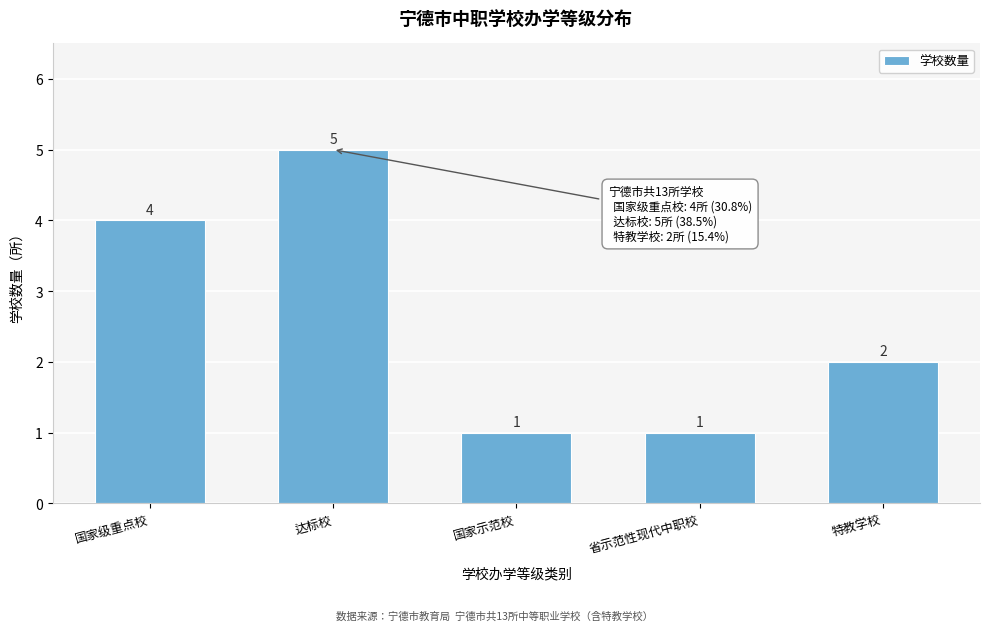

Reading left to right, list all the values displayed in this chart.

国家级重点校=4	达标校=5	国家示范校=1	省示范性现代中职校=1	特教学校=2